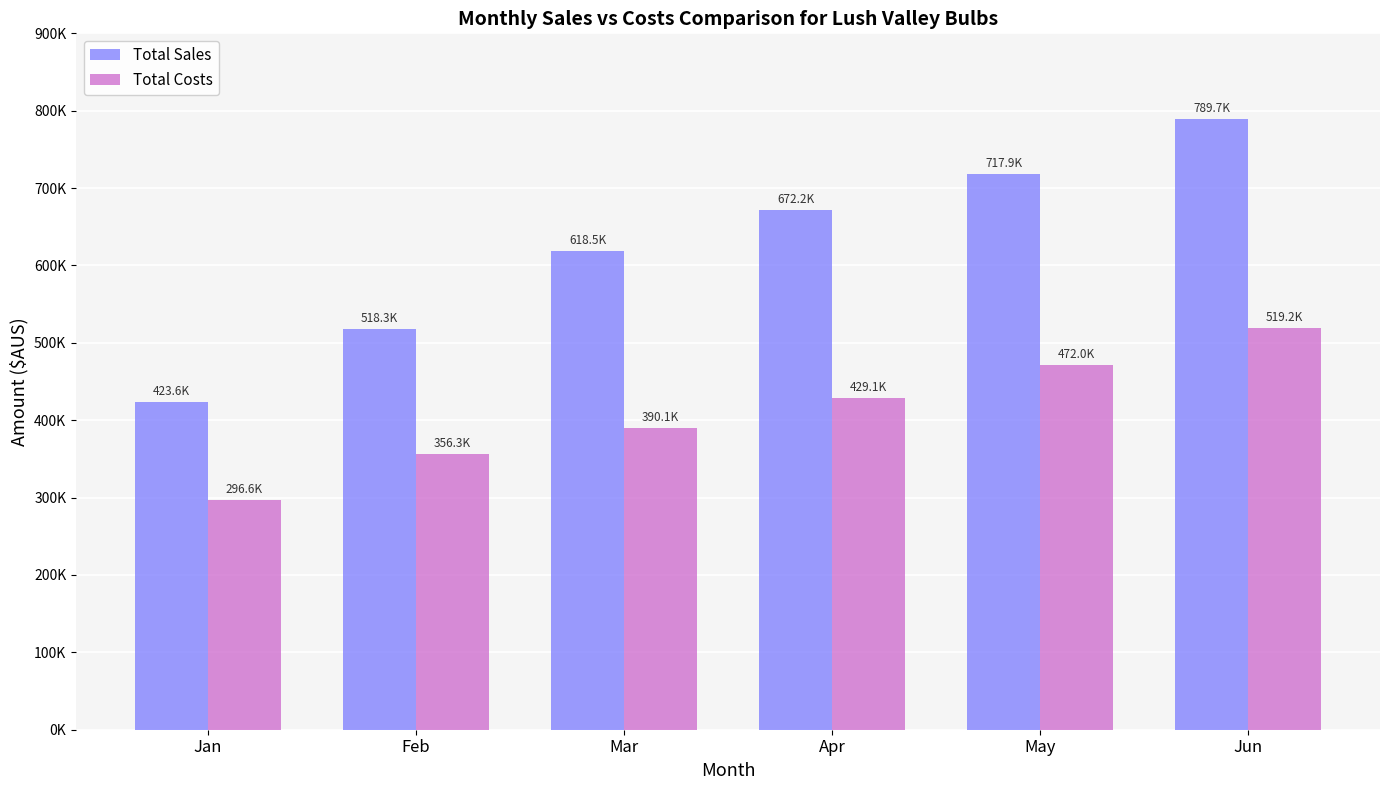

Reading left to right, transcribe all the data shown in this chart.

Total Sales: 423606.0	518282.8	618461.5	672184.7	717899.2	789689.1
Total Costs: 296615.0	356304.2	390086.7	429095.3	472004.9	519205.4